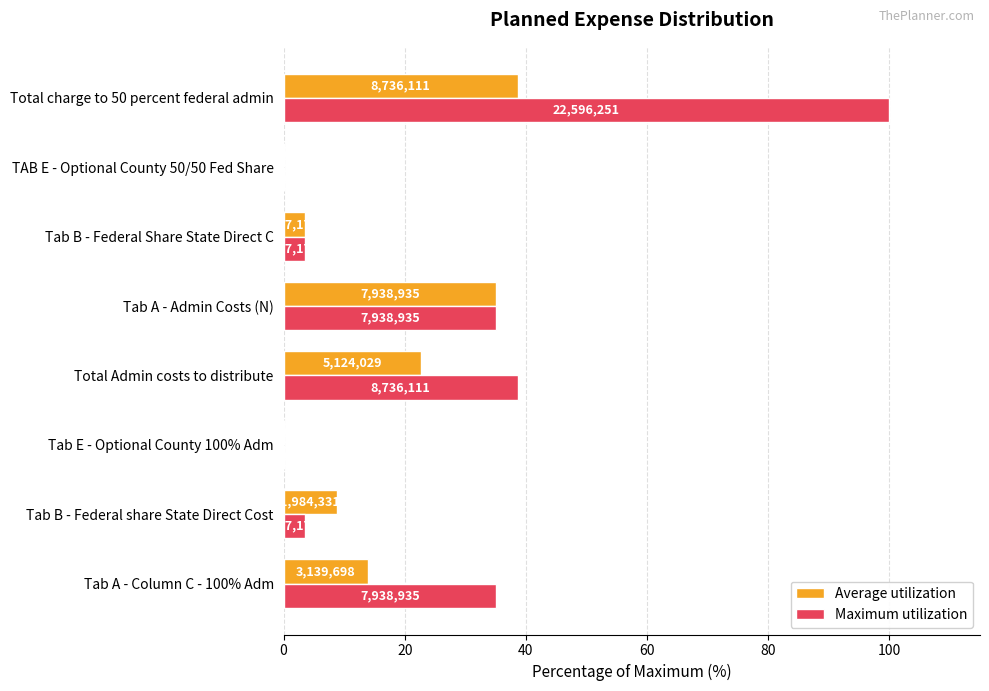

What is the average value of the Maximum utilization series?

27.0